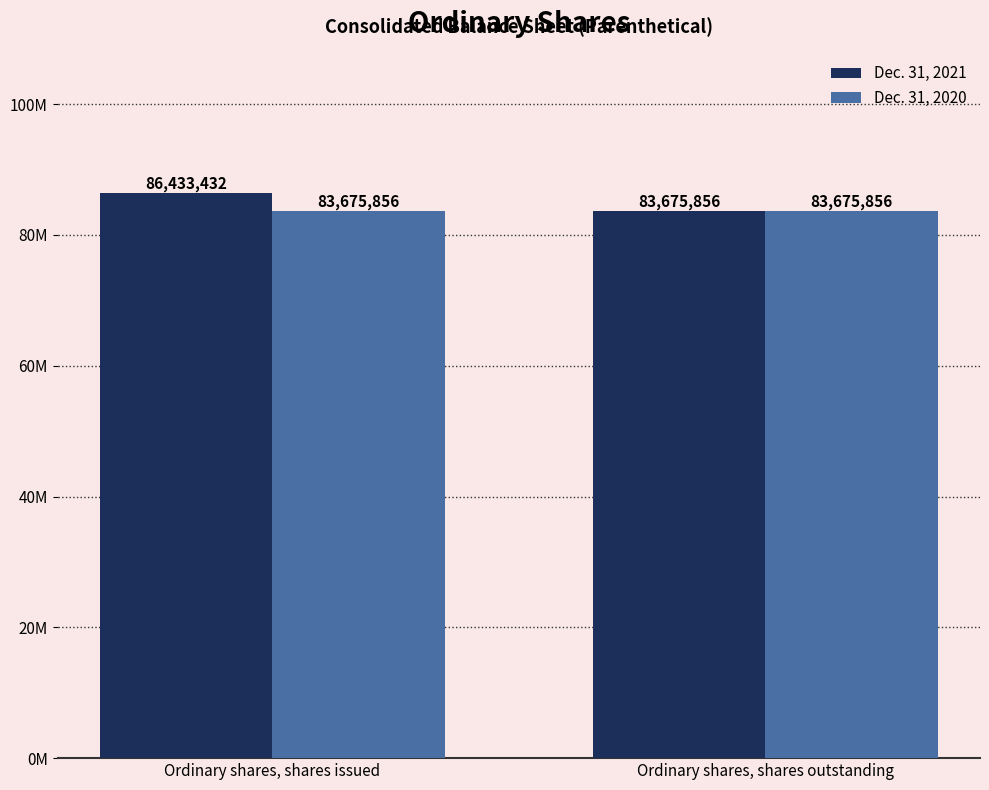

Reading left to right, list all the values displayed in this chart.

Dec. 31, 2021: 86433432	83675856
Dec. 31, 2020: 83675856	83675856